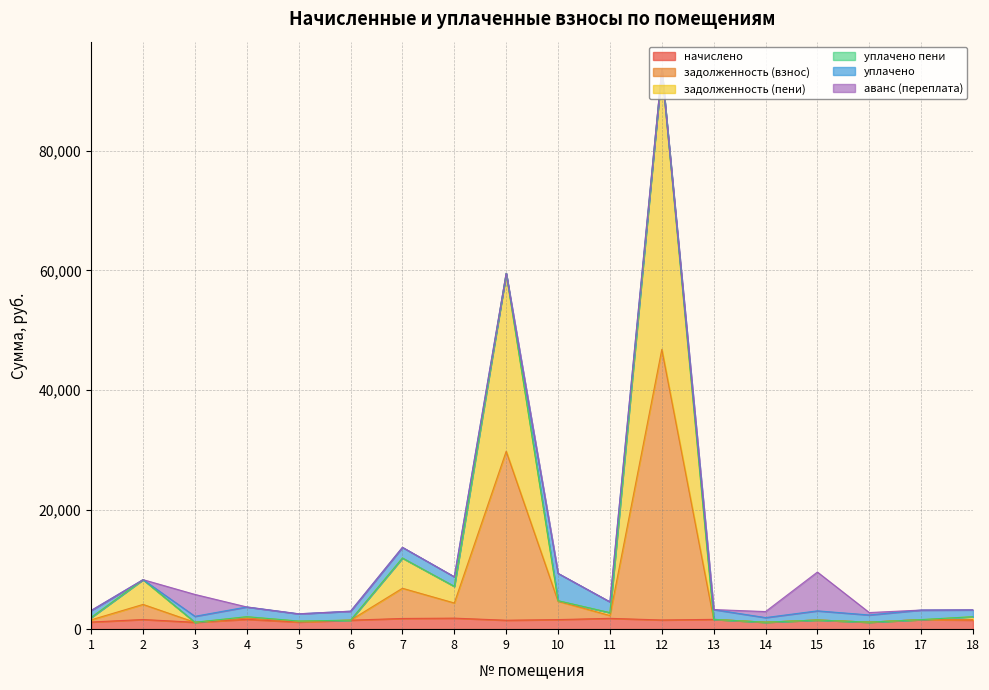

Which has a higher value, 13 or 7?

7